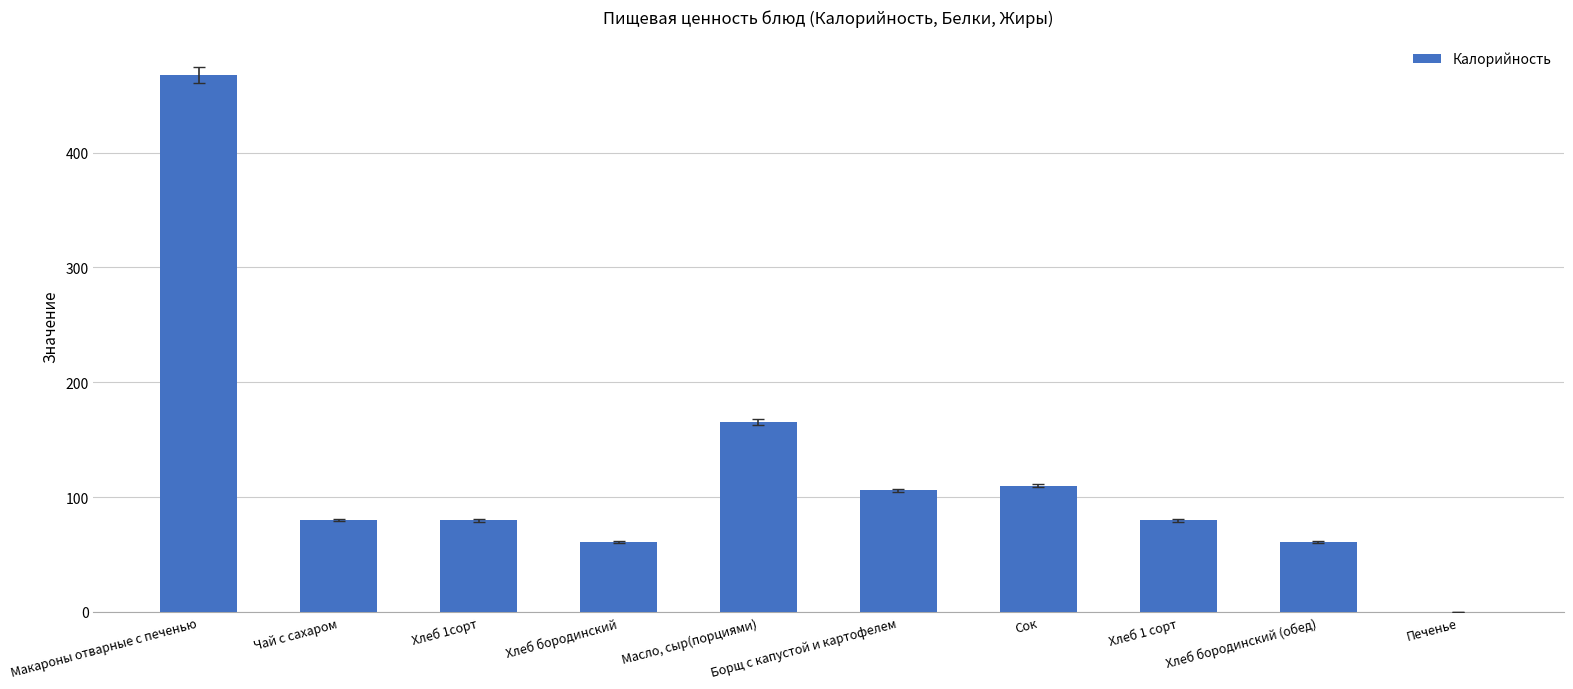

What is the approximate value at Хлеб бородинский (обед)?

61.2